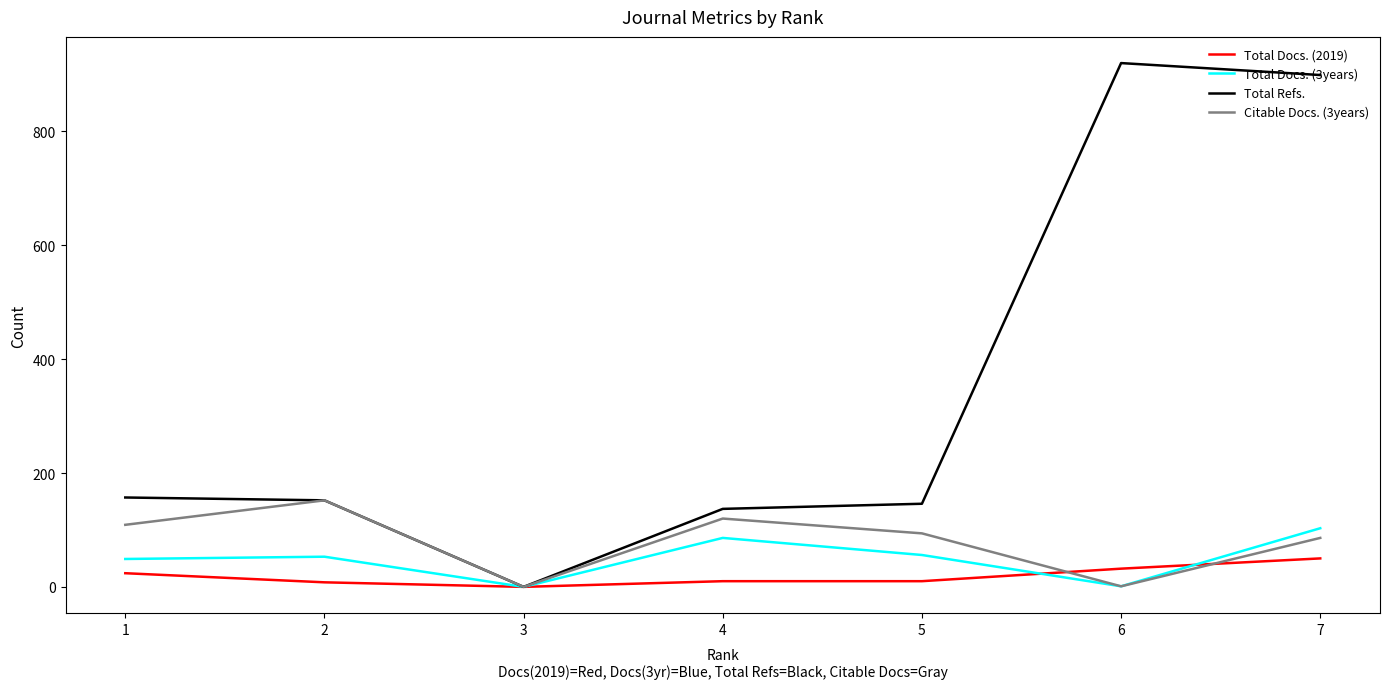

At which label does Total Docs. (3years) reach its peak?

7